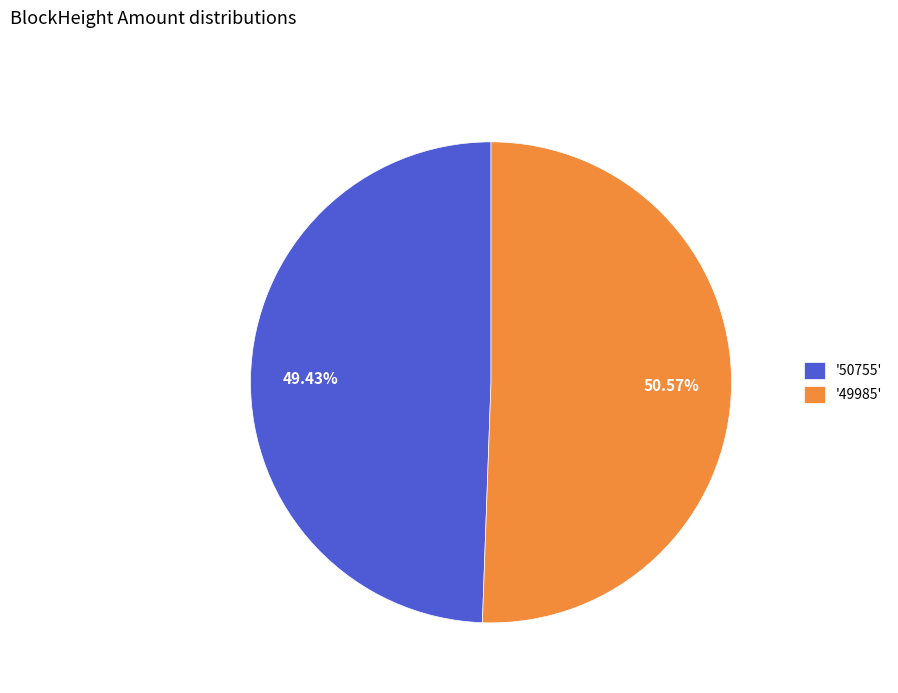

How many segments does this pie chart have?

2